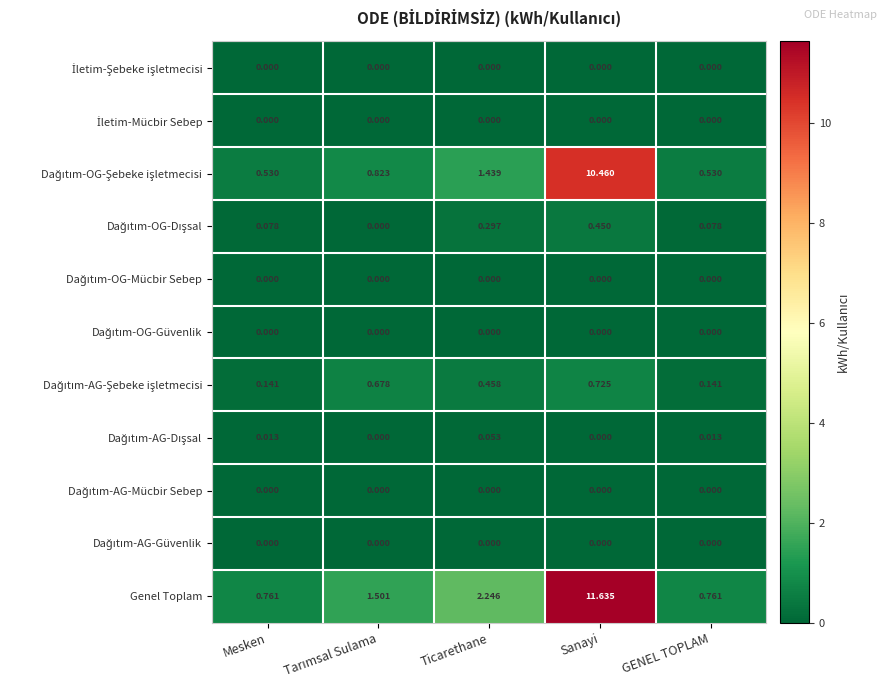

Which label corresponds to the largest value in the chart?

Sanayi